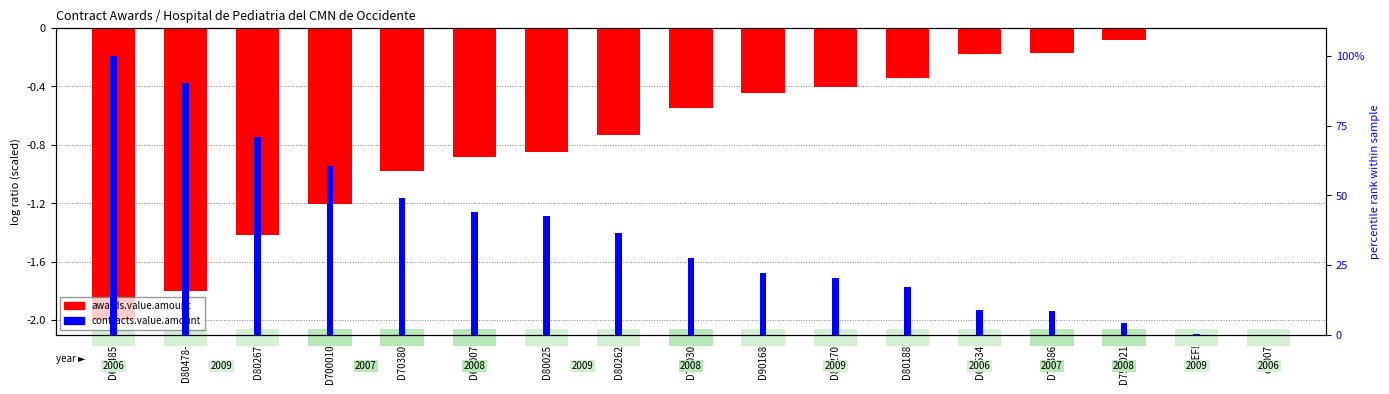

What is the minimum value for awards.value.amount?

-2.0